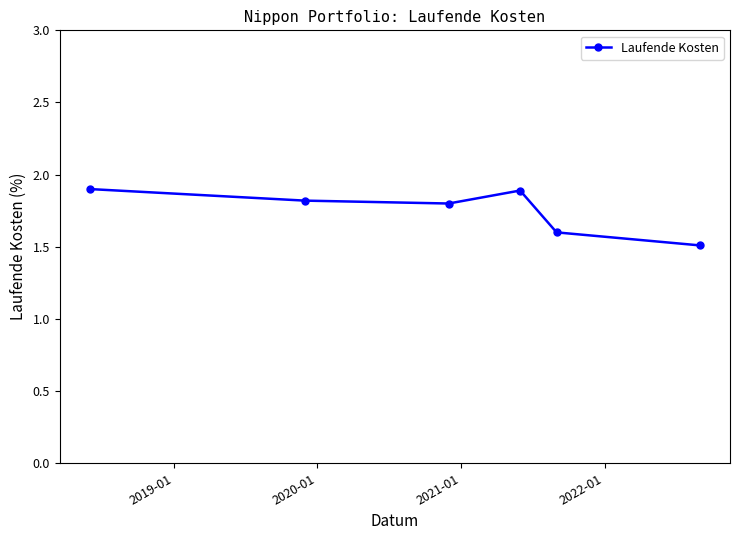

What is the minimum value shown in the chart?

1.5